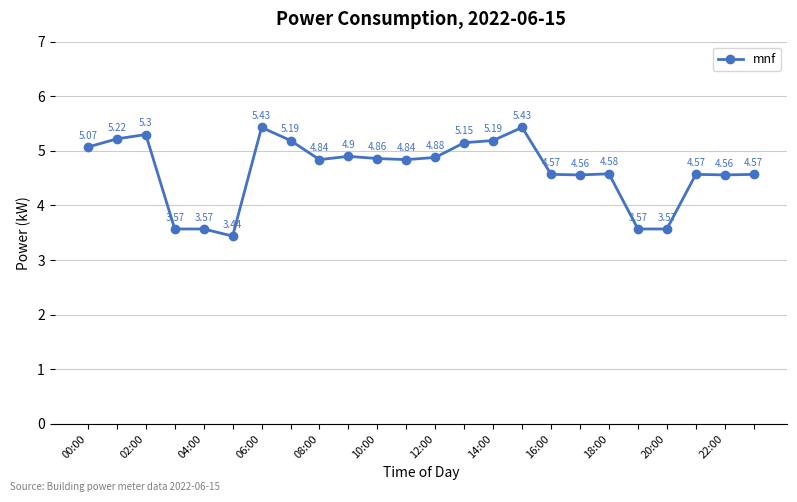

What is the difference between the maximum and minimum values?

2.0